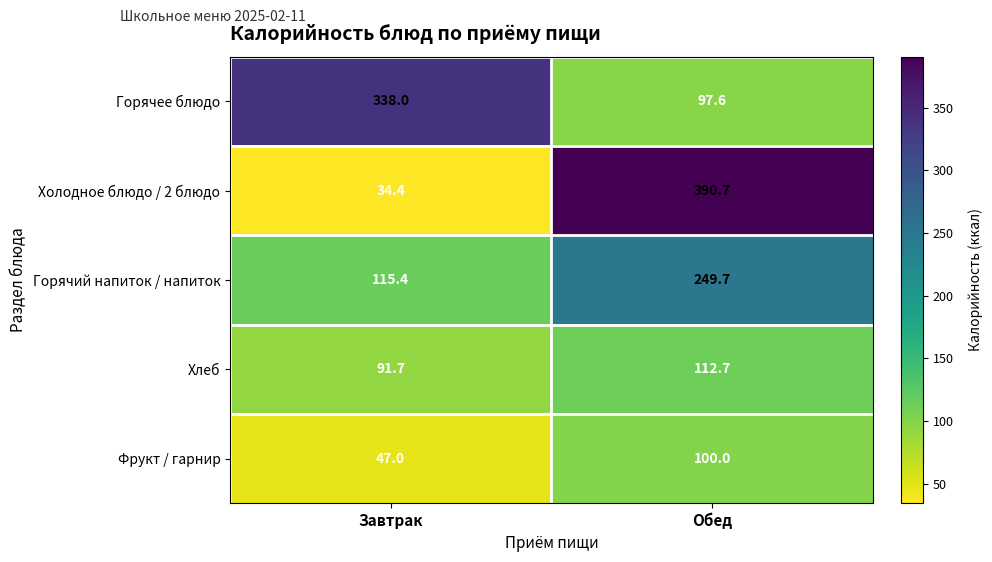

True or false: Фрукт / гарнир has a value of 47.0 at Завтрак.

True